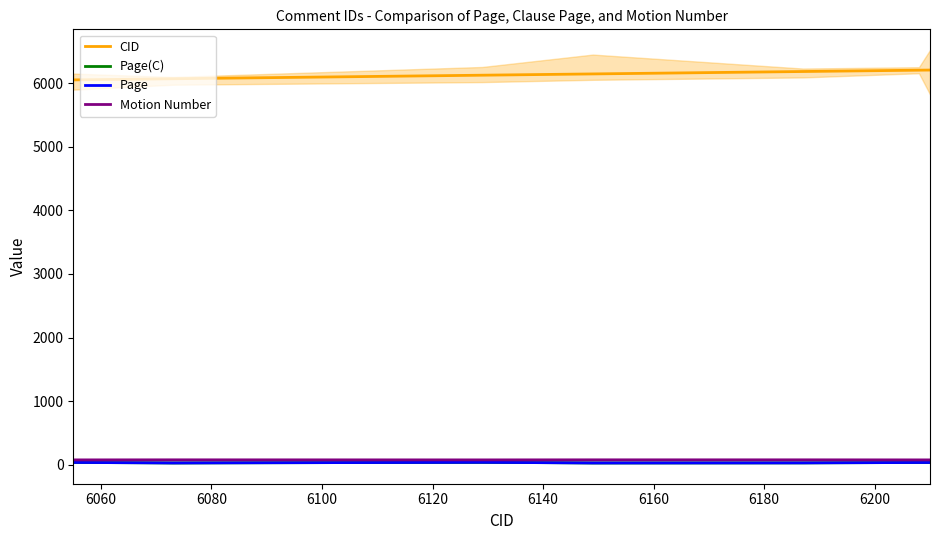

Reading right to left, what are all the values shown in this chart?

CID: 6210	6208	6187	6149	6129	6073	6055
Page(C): 33	33	27	26	36	26	34
Page: 33	33	27	26	36	26	34
Motion Number: 74	74	75	75	74	75	74